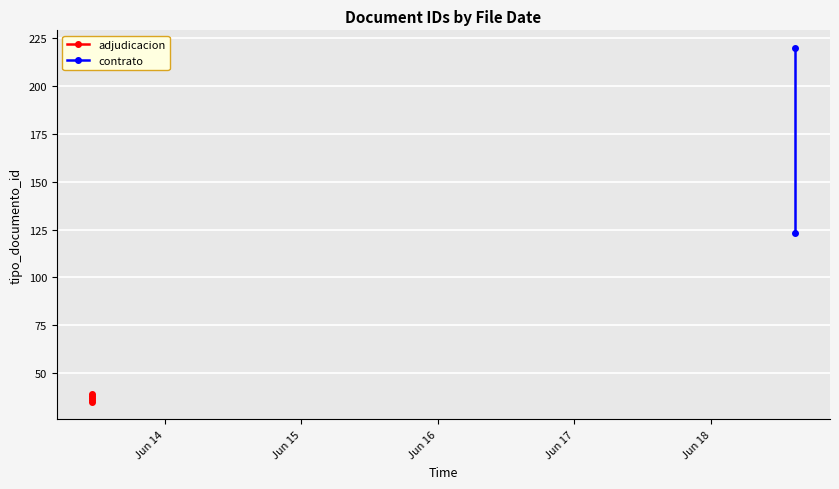

At which label does the data first exceed 38?

2018-06-18 14:43:10